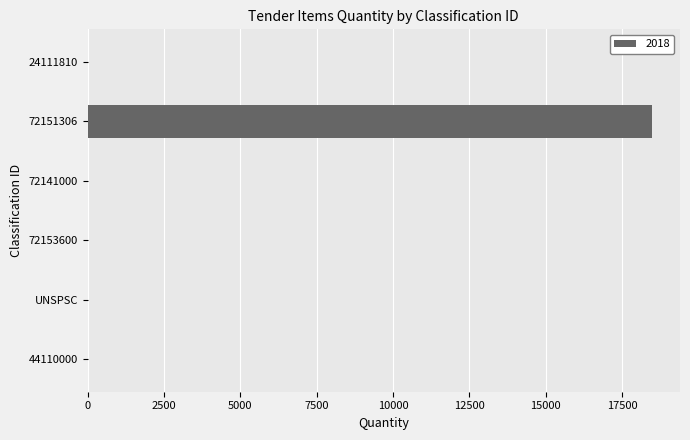

Is it true that the value at 72153600 is -10704?

False